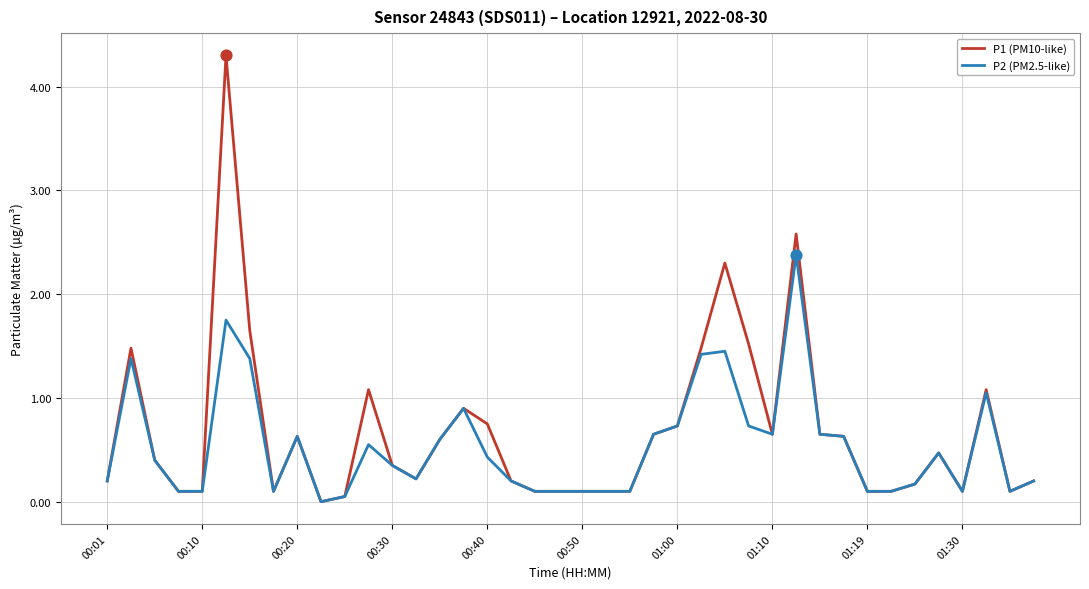

Which series has the widest spread of values?

P1 (PM10-like)